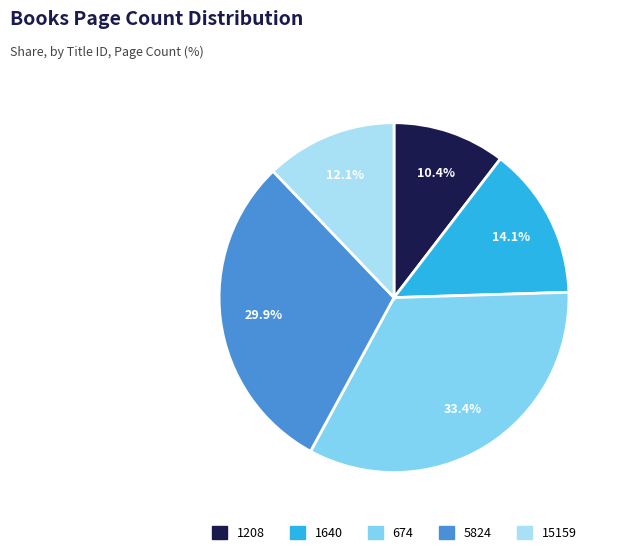

To the nearest percent, what is the difference between the largest and smallest slice percentages?

23%